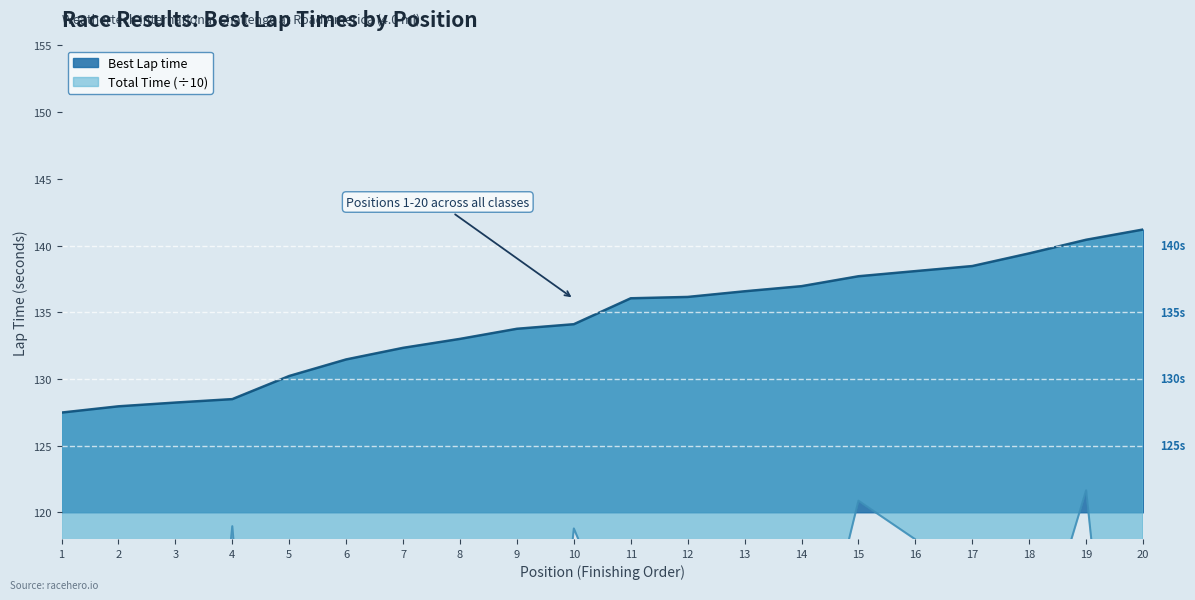

How many data points in Best Lap time are less than 136?

10